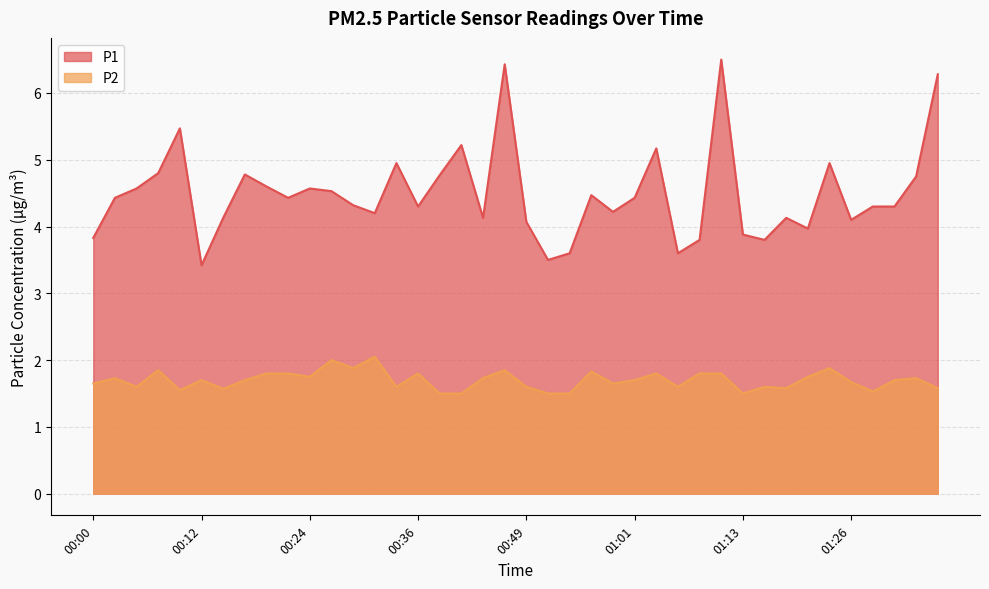

How many interior local valleys does the P2 series have?

11